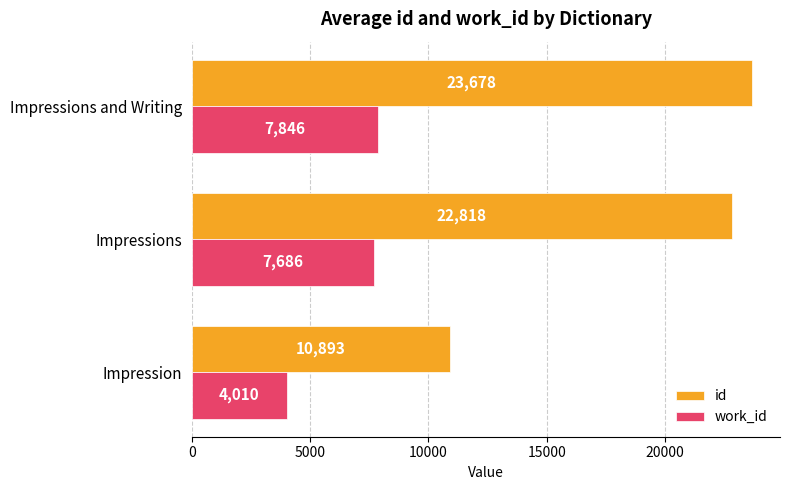

Rank the series by their average value, from highest to lowest.

id, work_id